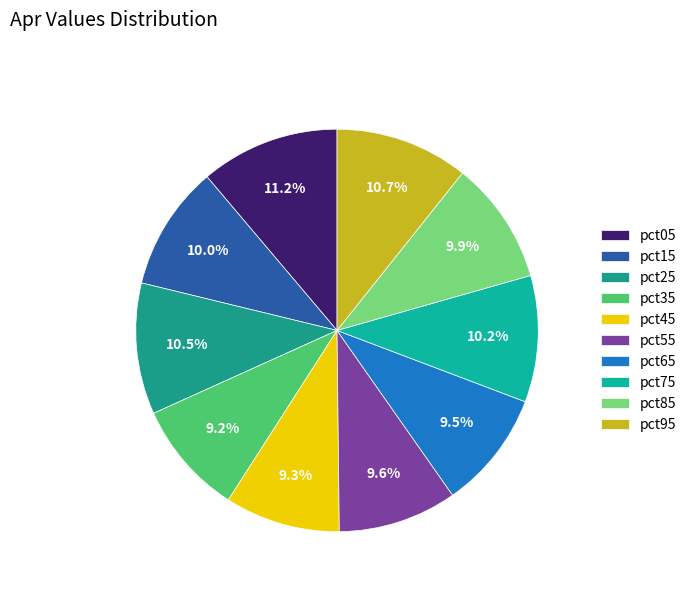

To the nearest percent, what is the combined percentage of pct85 and pct05?

21%